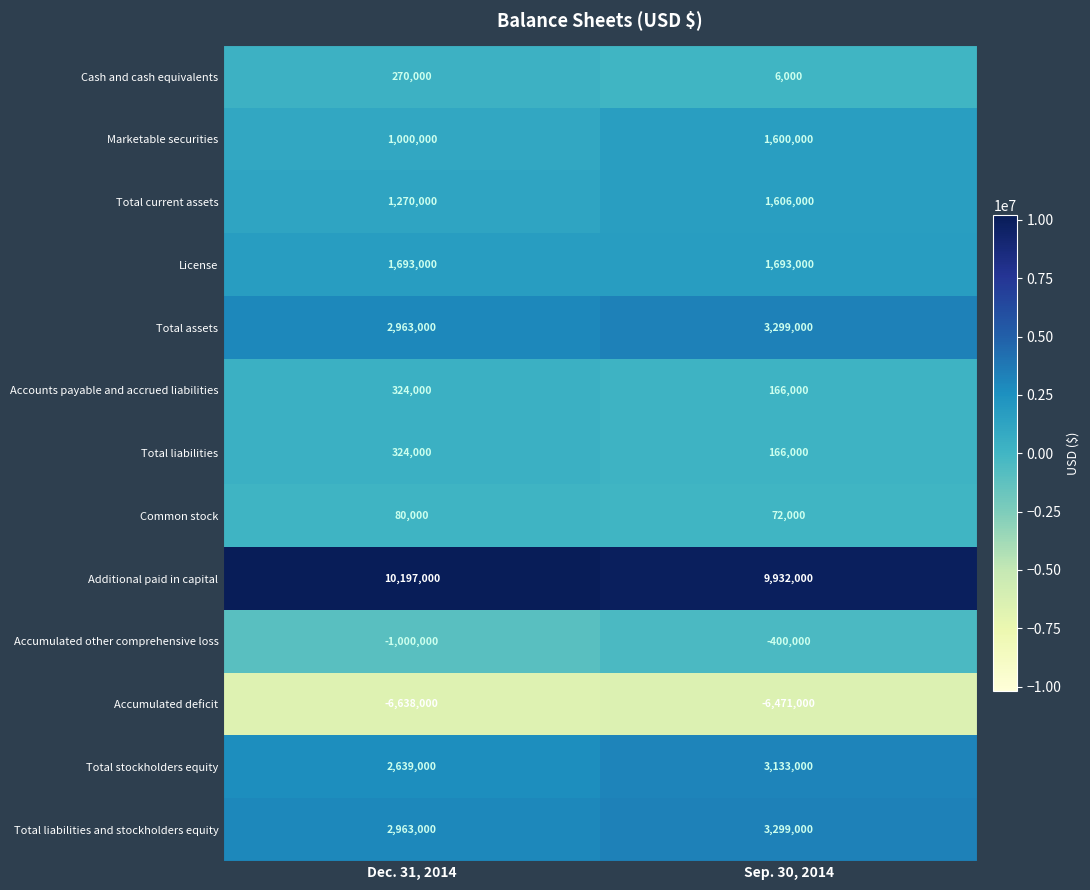

How many series are shown in this chart?

13